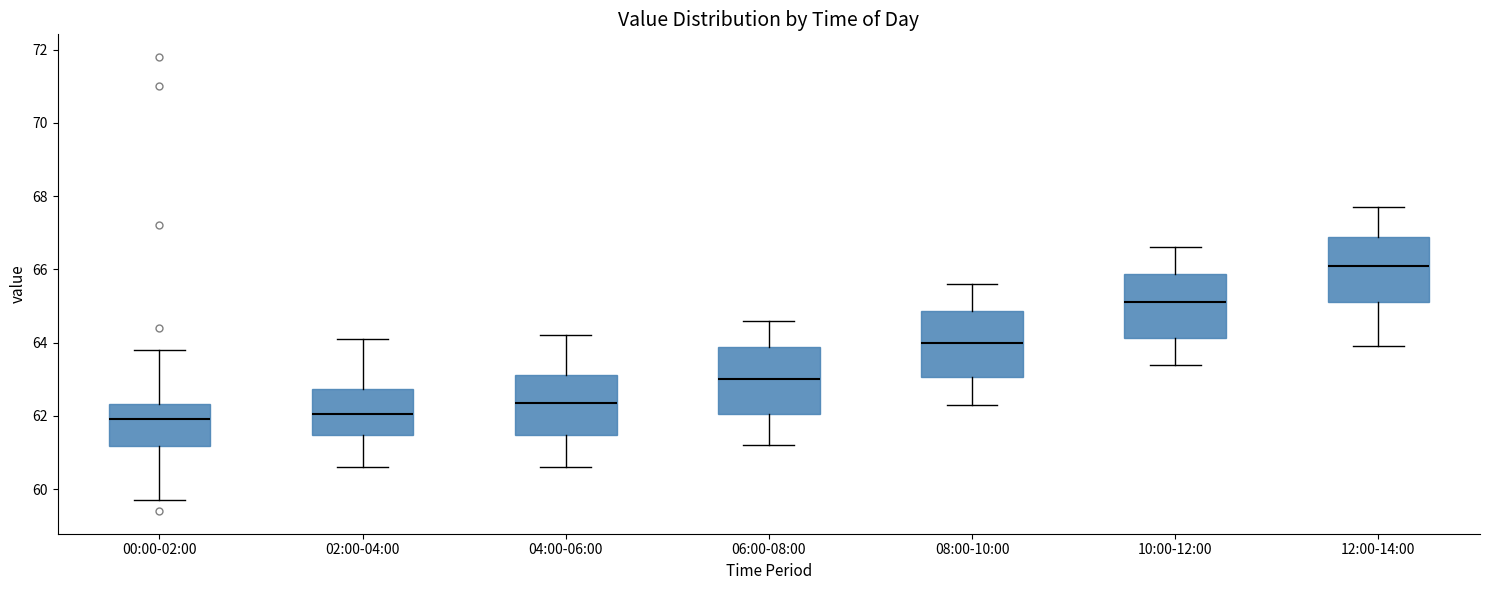

Where does the median line of the box for 00:00-02:00 sit on the y-axis? The values are not printed on the chart, so give them approximately, as read against the axis.

62.0